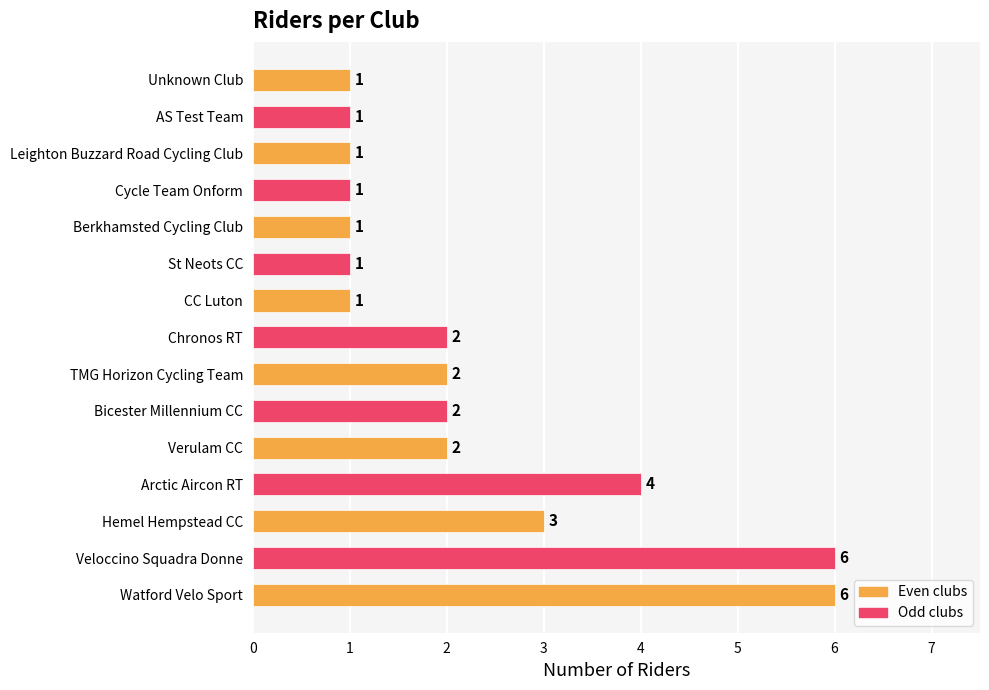

Approximately how many times larger is the value at Hemel Hempstead CC compared to Leighton Buzzard Road Cycling Club?

3.0